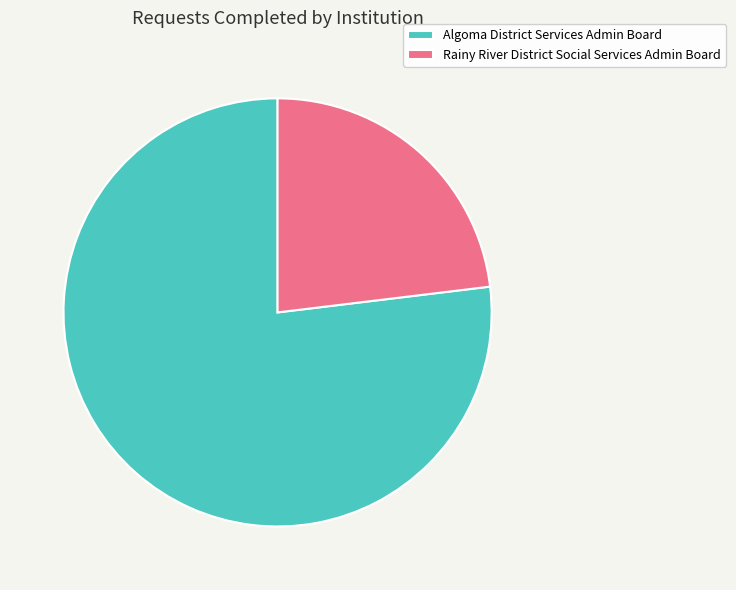

Is it true that Rainy River District Social Services Admin Board is 23% of the pie?

True